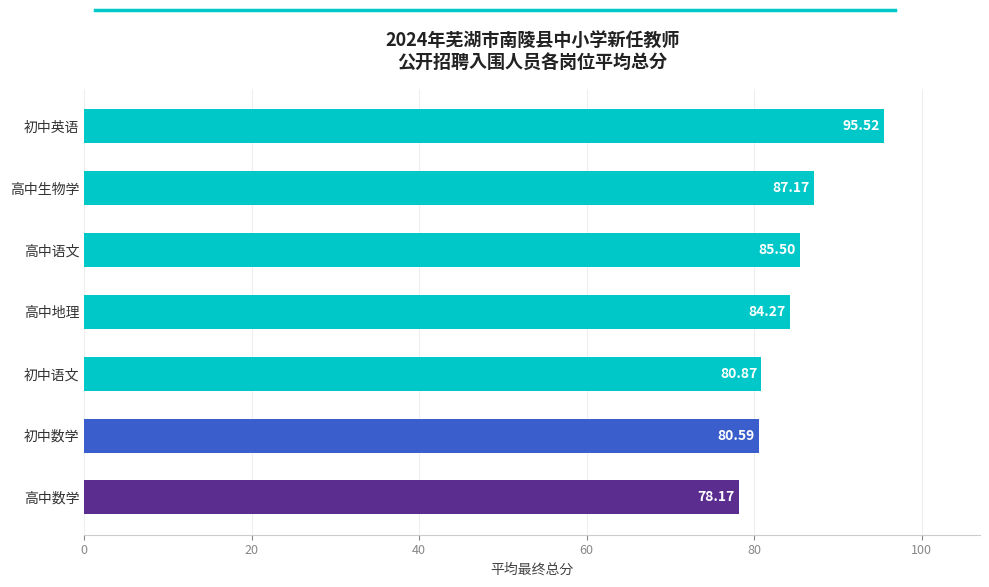

How many data points are above 84?

4